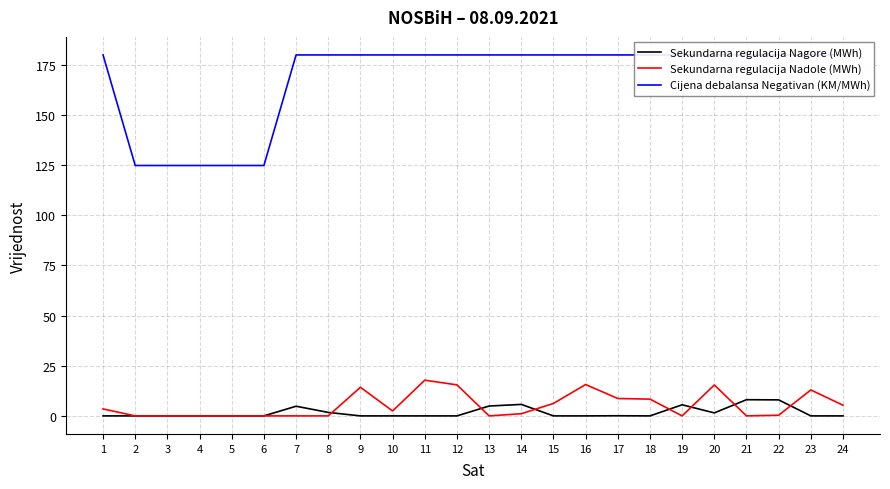

At how many categories does at least one series exceed 81?

24